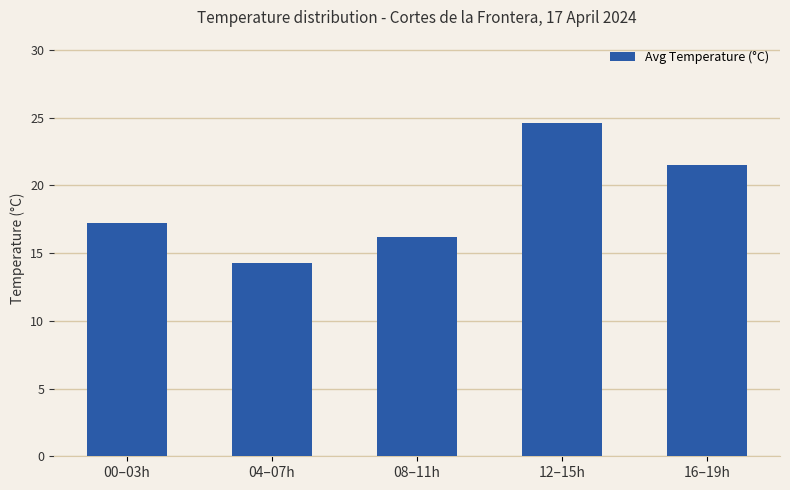

Approximately how many times larger is the value at 00–03h compared to 12–15h?

0.7